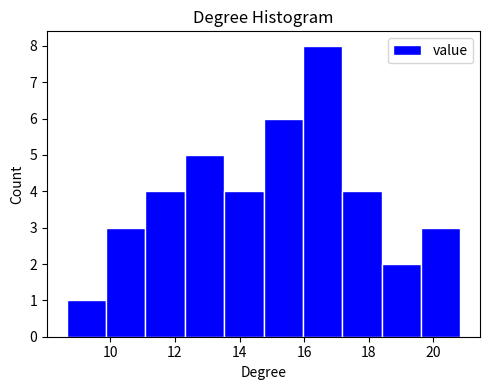

What is the height of the bar covering 12.4 to 13.6 on the x-axis? Neither the bar edges nor the heights are printed on the chart, so give them approximately, as read against the axes.

5